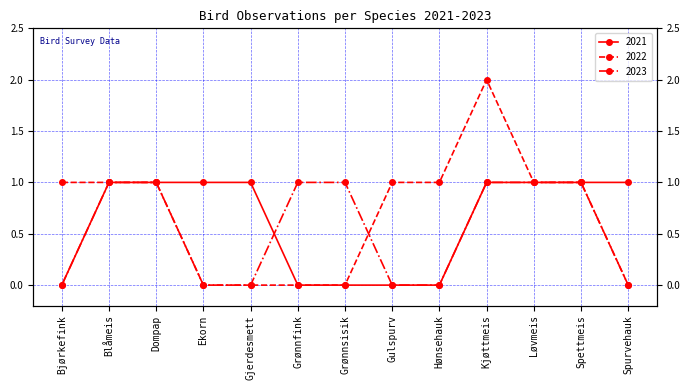

Is it true that 2022 equals 1 at Grønnfink?

False